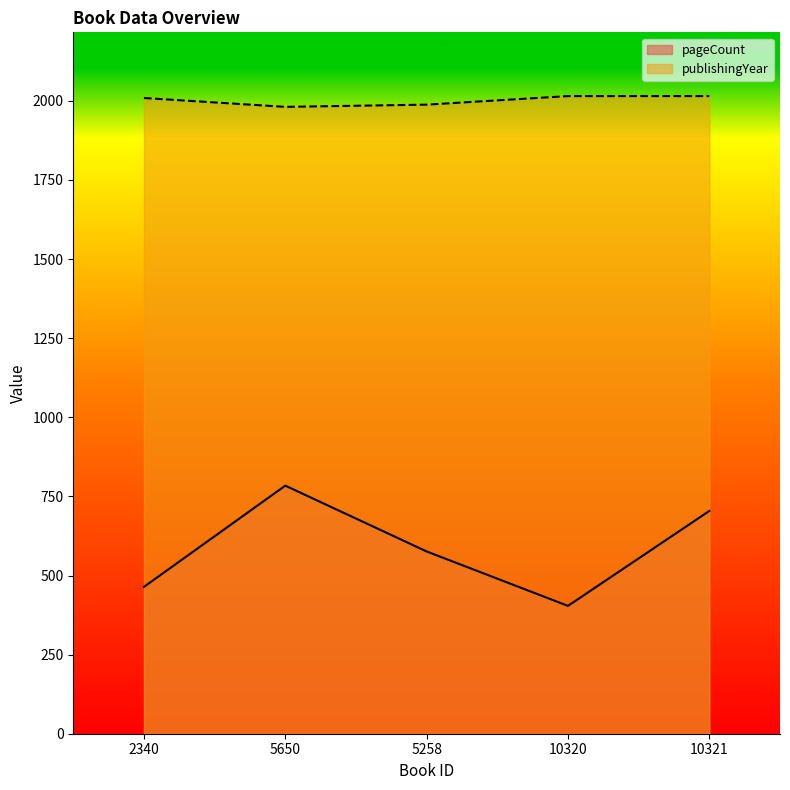

Count the pageCount values in the range 464 to 704.

3